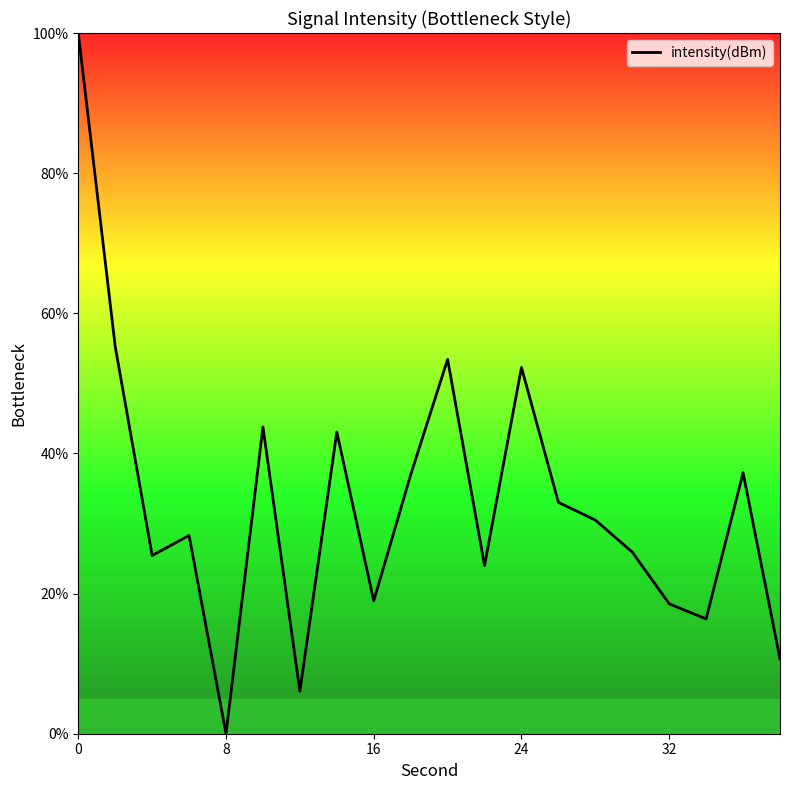

What is the greatest value displayed?

100.0